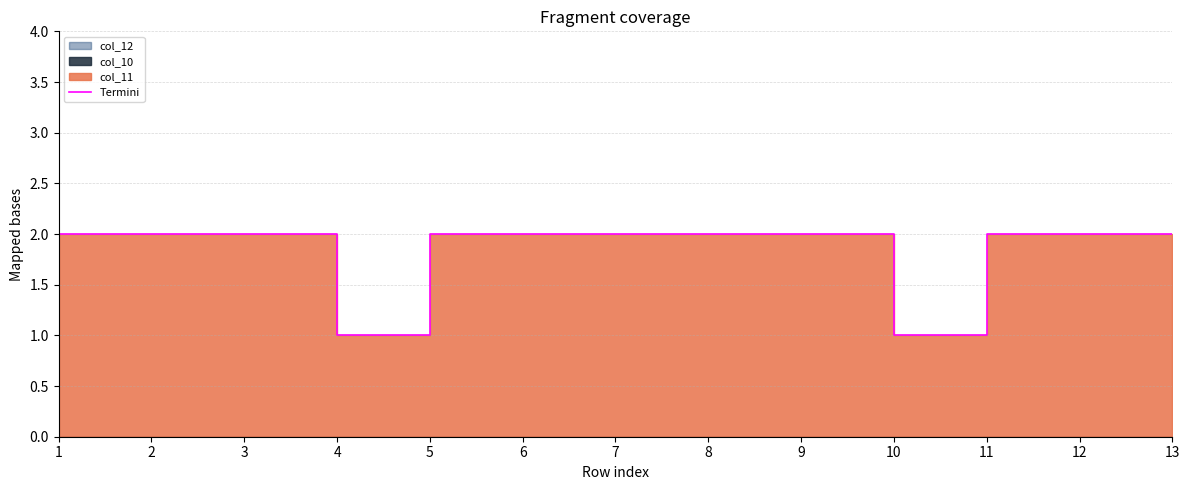

What is the smallest value displayed?

1